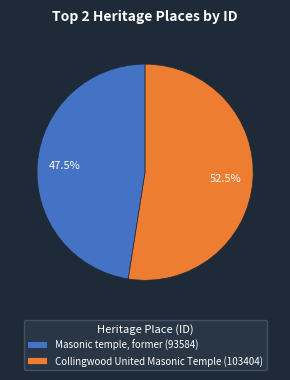

Which category has the biggest portion of the pie?

Collingwood United Masonic Temple